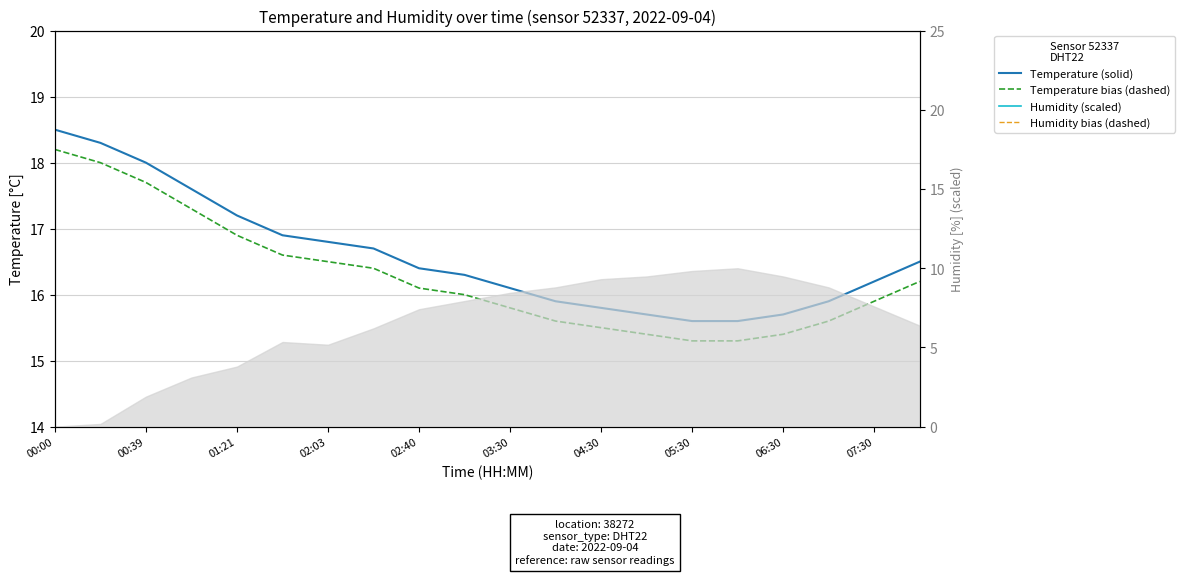

How many lines are shown in the chart?

4